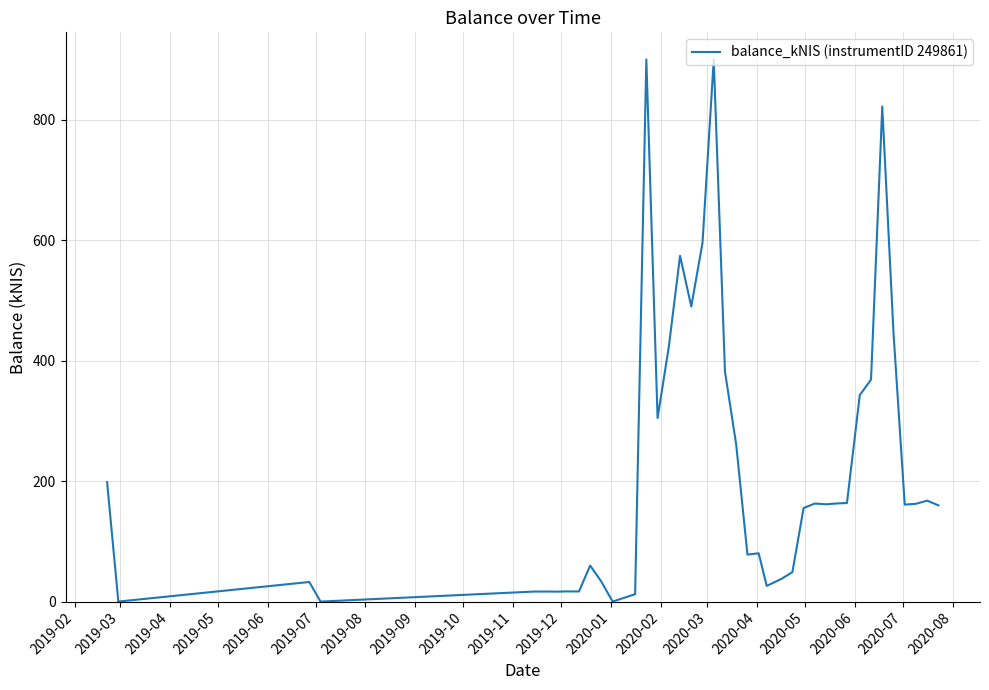

Does the chart have visible grid lines?

Yes